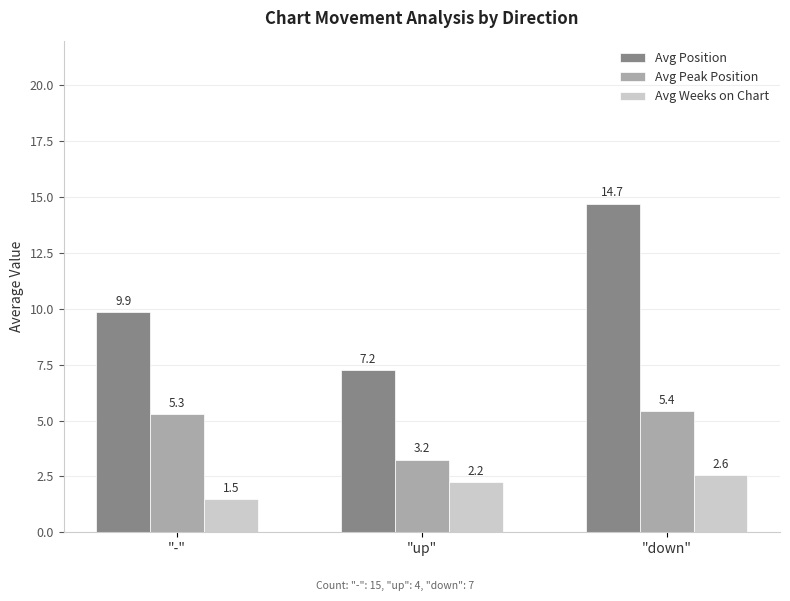

At which label is Avg Position closest to 10?

"-"